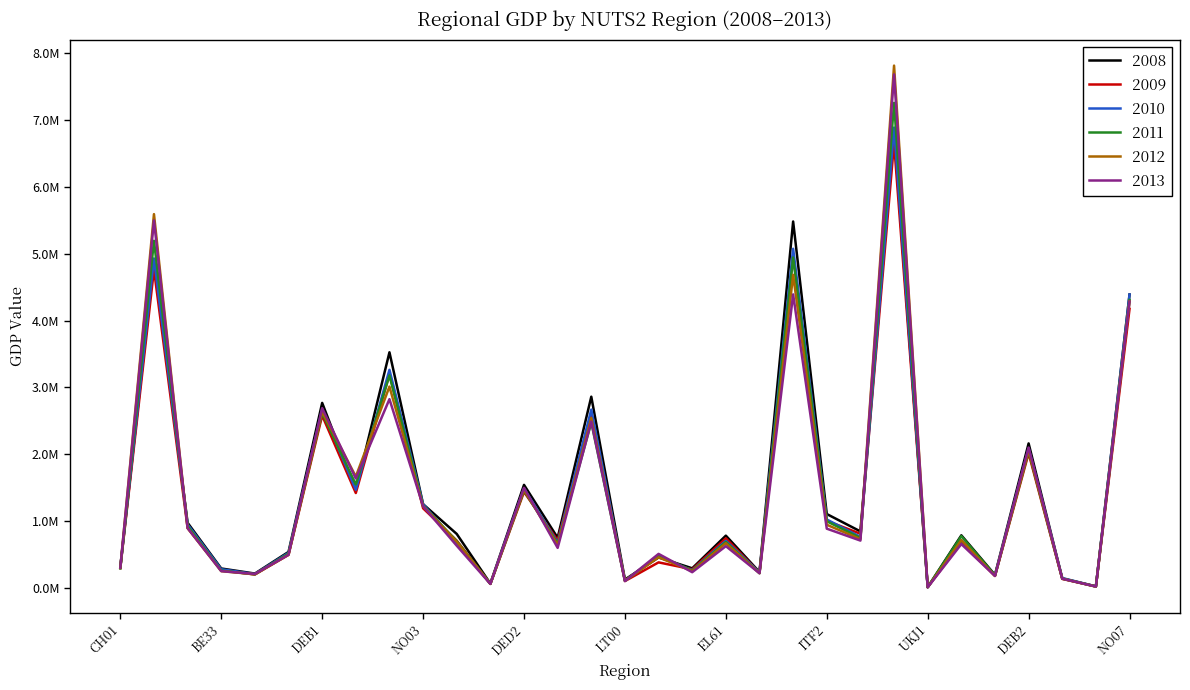

How many intersections are there between 2009 and 2011?

15